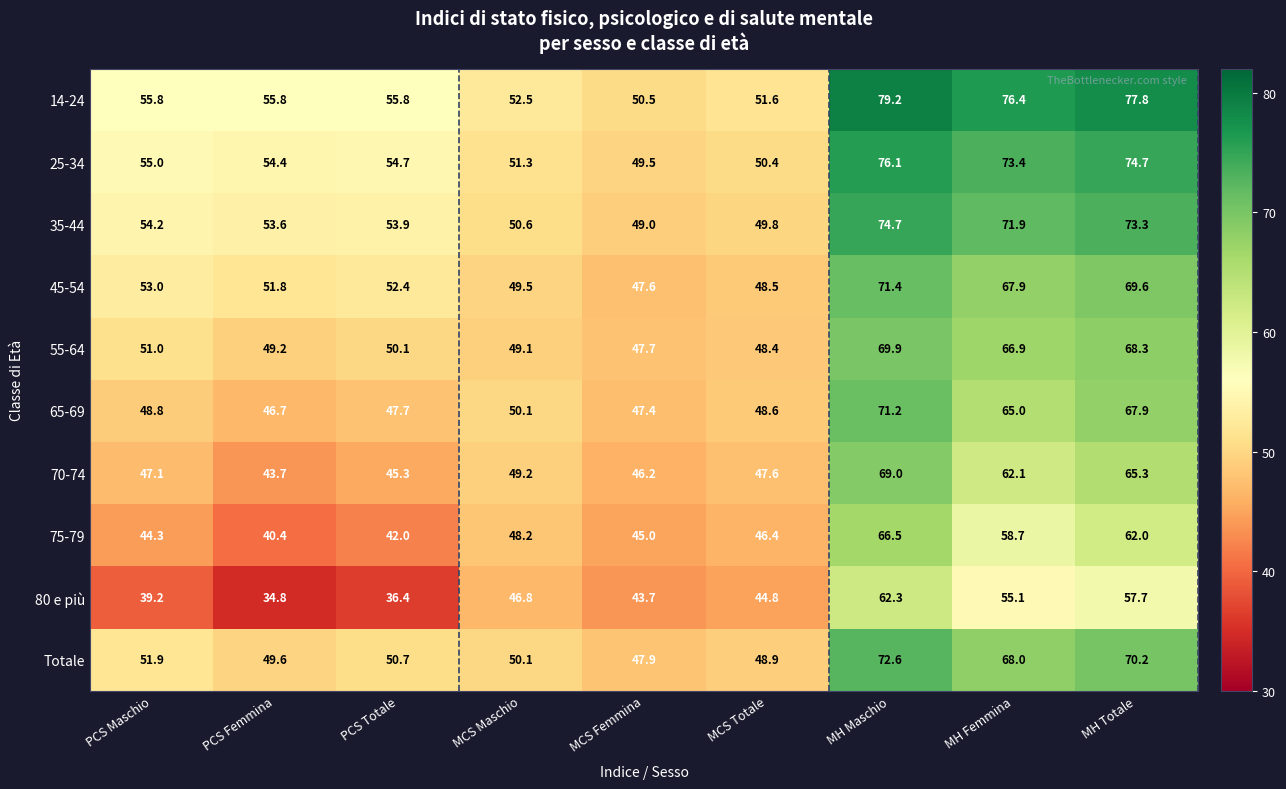

The value of 55-64 at PCS Femmina is 23.4. True or false?

False